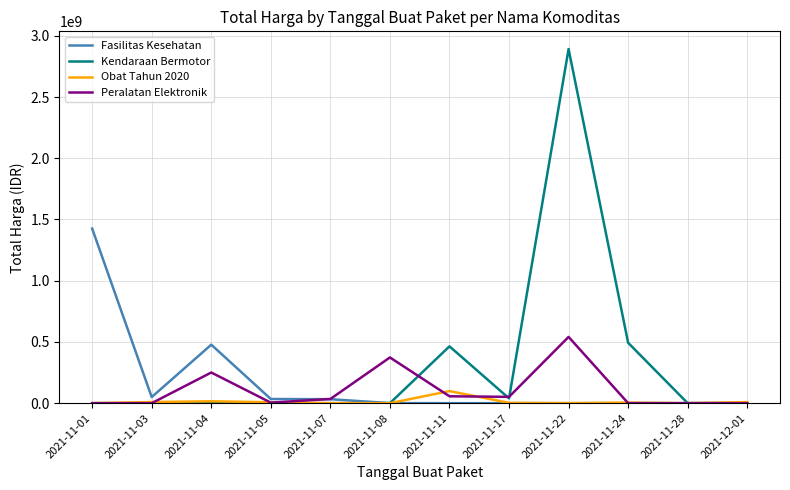

Is it true that Peralatan Elektronik equals 0 at 2021-11-03?

True